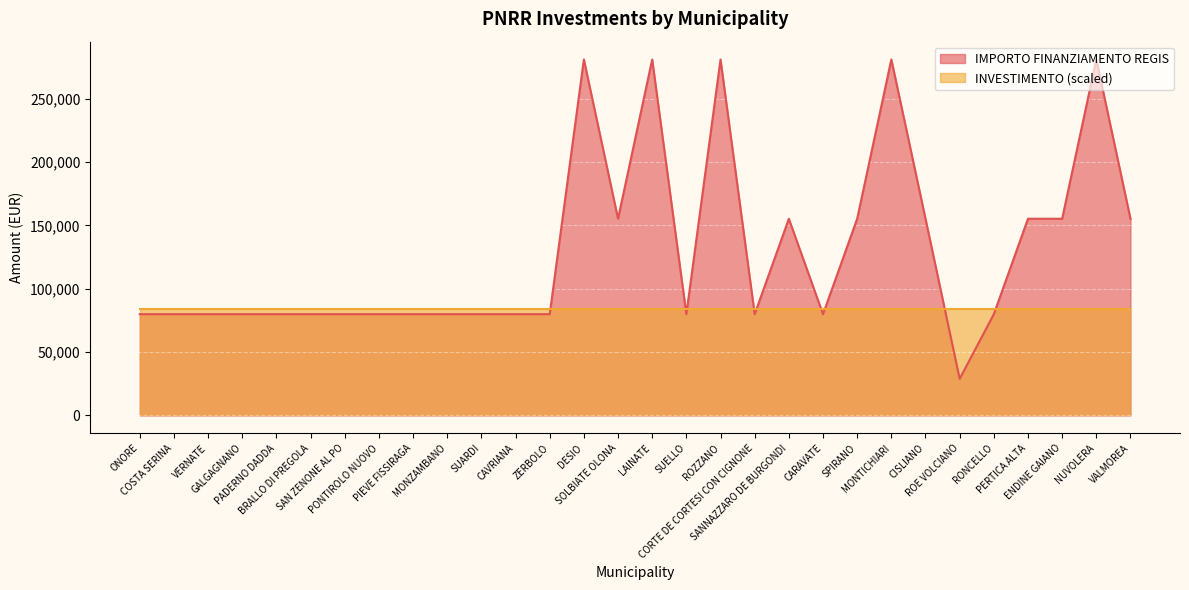

Approximately how many times larger is the value at SOLBIATE OLONA compared to SPIRANO?

1.0